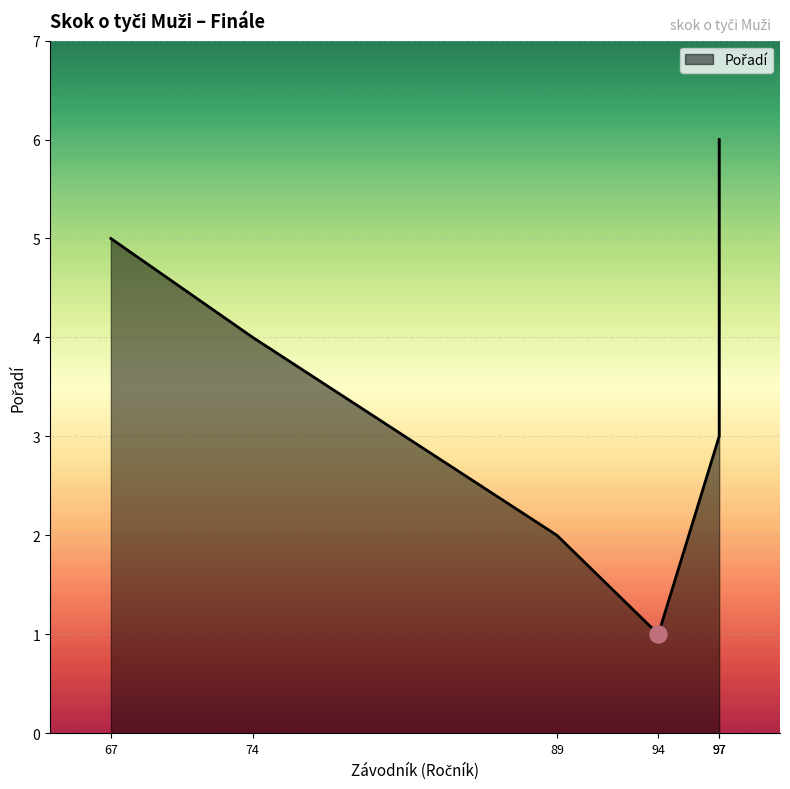

What is the change in value from Hájek Vojtěch
(94) to Dunovský Jan
(97)?

+2